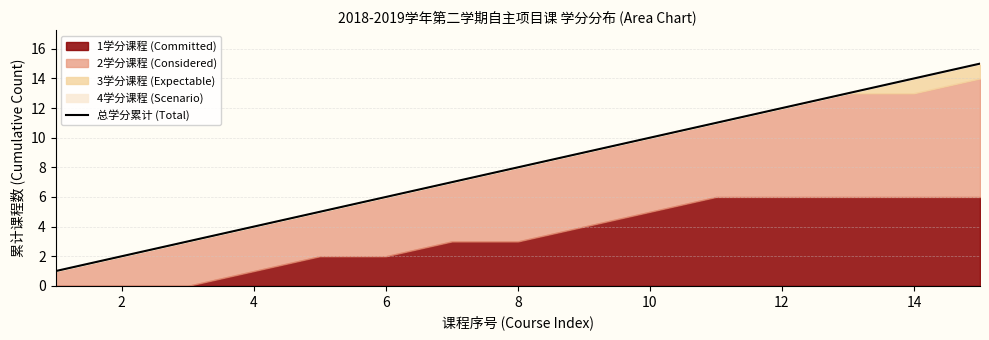

What is the greatest value displayed?

15